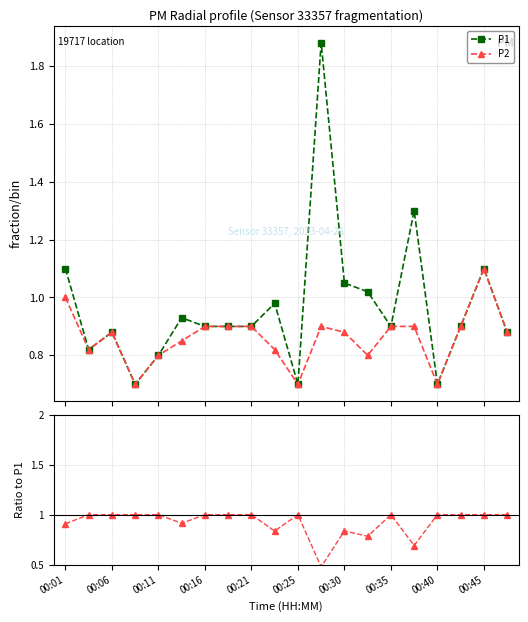

At how many categories does at least one series exceed 1?

6